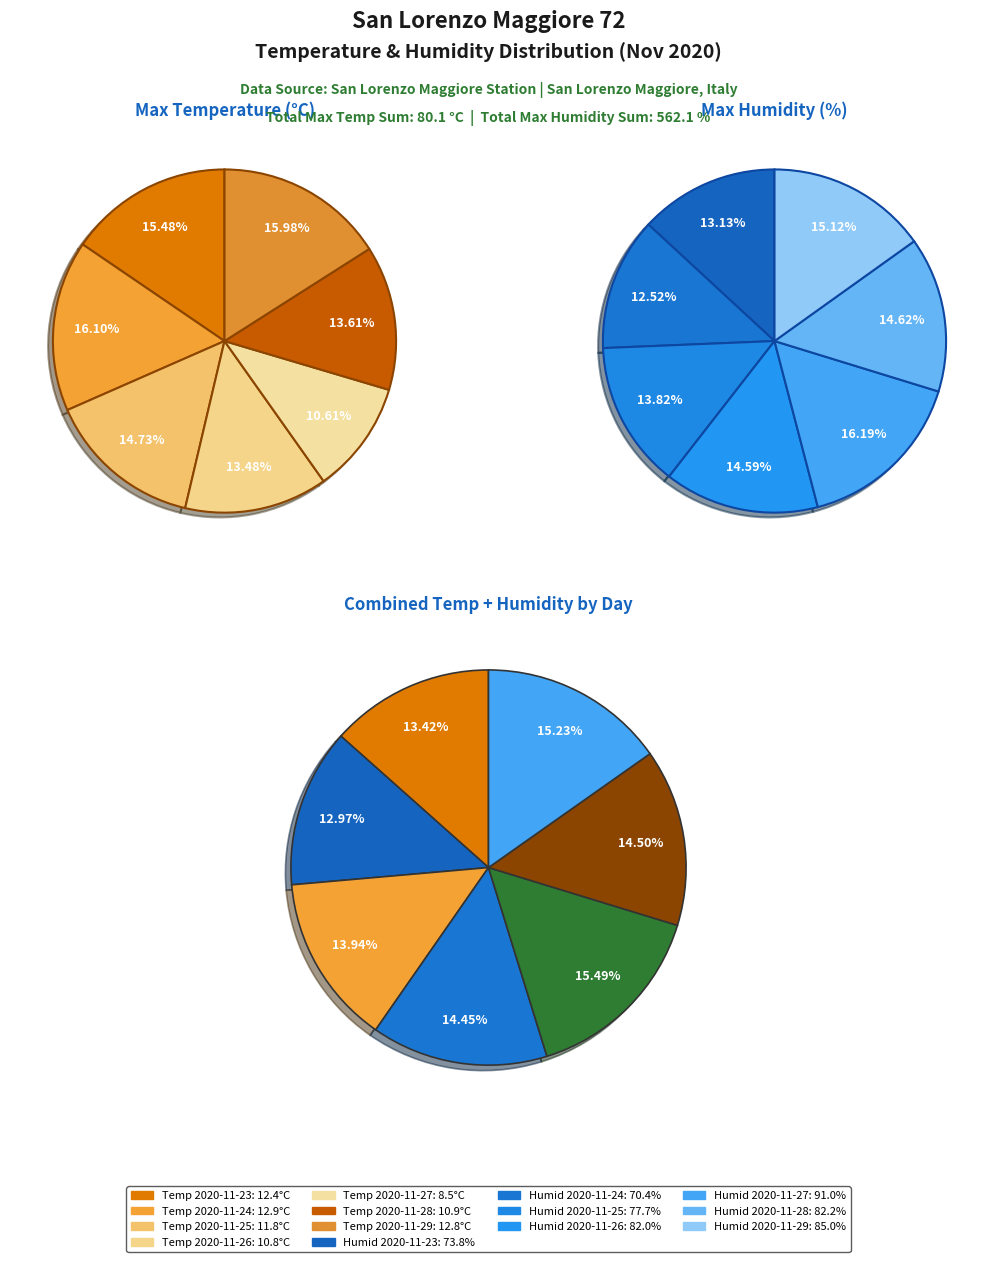

The 2020-11-24 slice represents 4% of the pie. True or false?

False